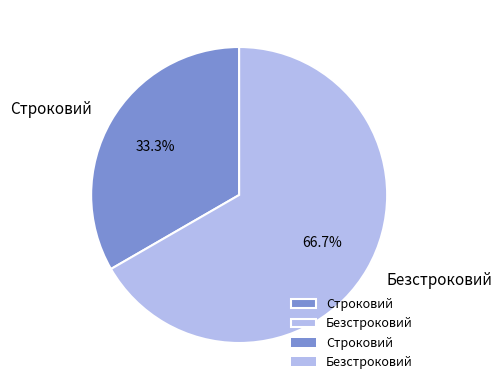

Combined, do Строковий and Безстроковий account for over 50%?

Yes